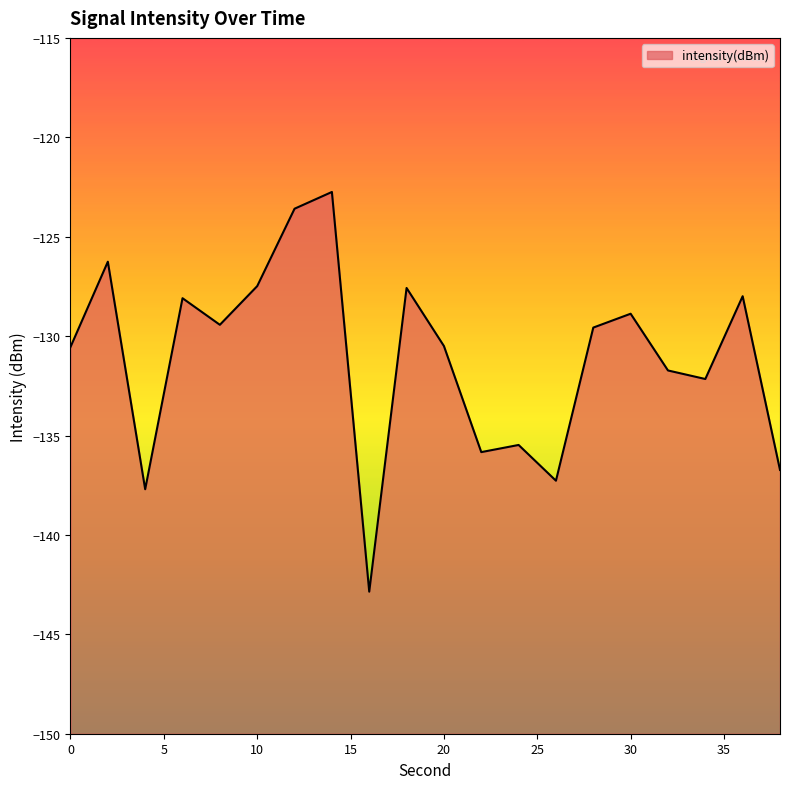

How many interior local peaks (higher than both neighbors) does the data have?

7